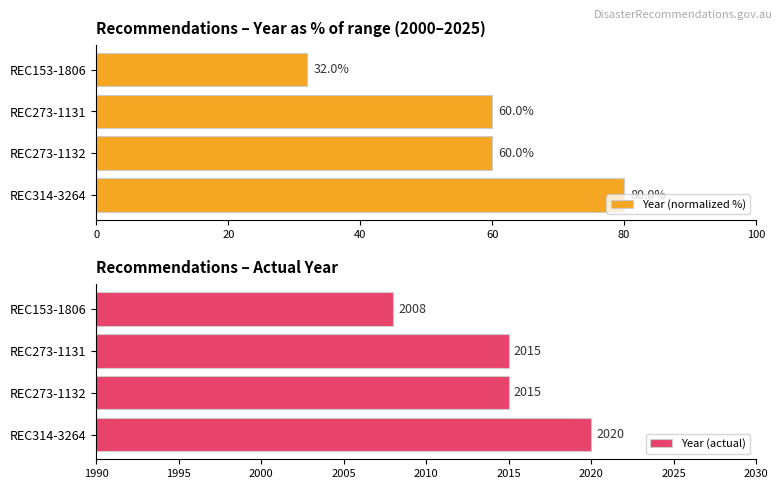

What is the value of the Year (normalized %) bar at the 2nd from the left?

60